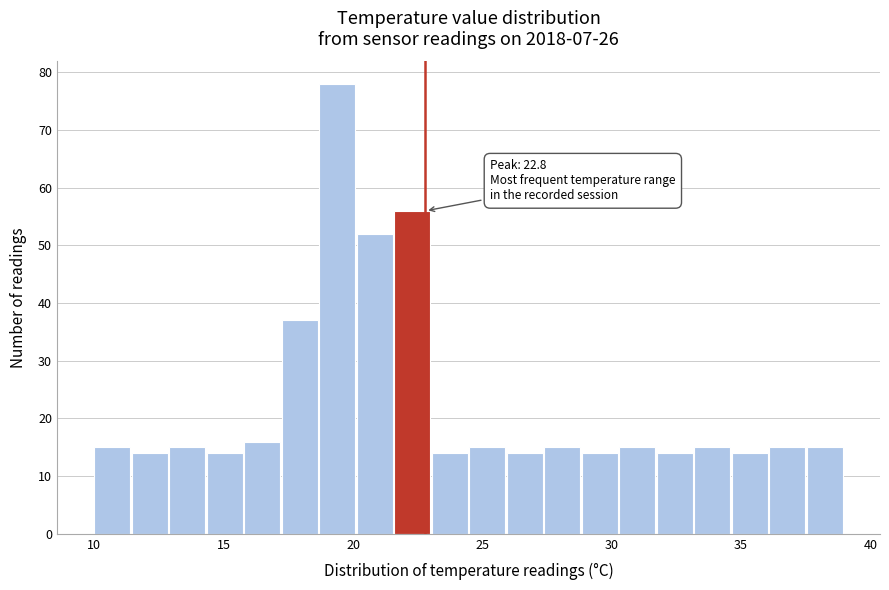

Around what value on the x-axis is the tallest bar? Give the approximate position of its centre, as read against the axis.

19.5